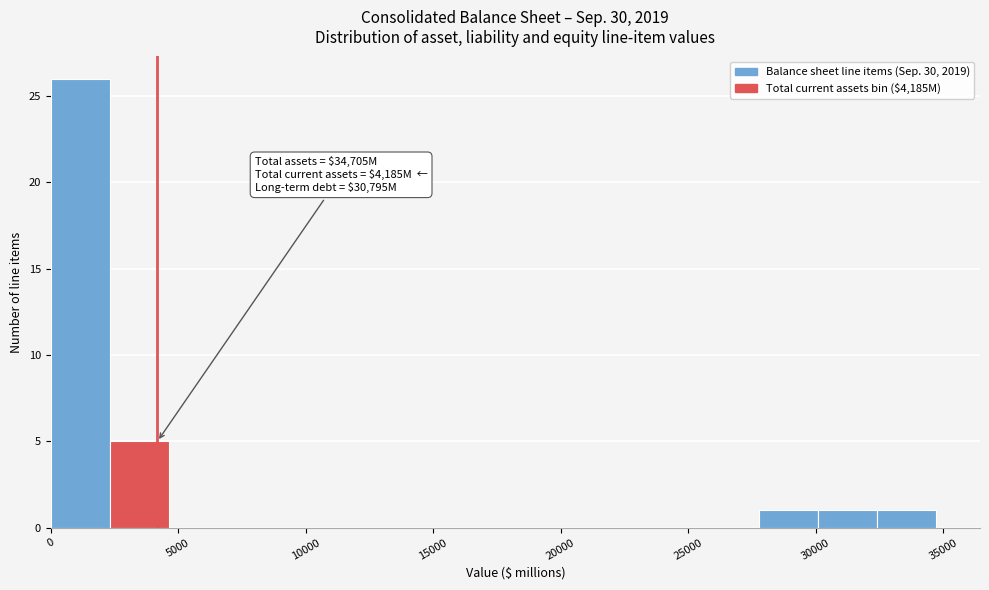

Which range on the x-axis has the tallest bar?

0 to 2500